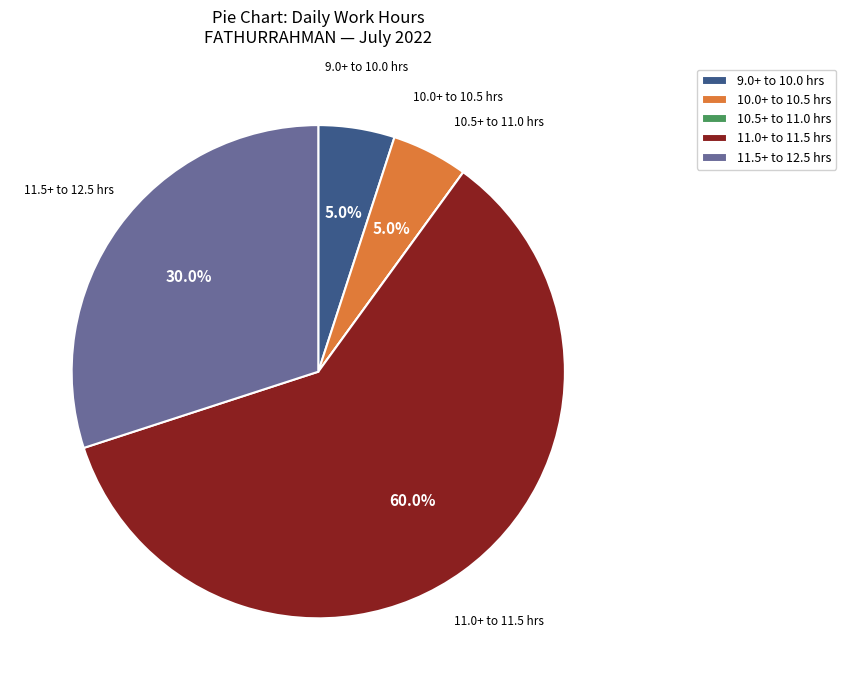

Which slice is the largest?

11.0+ to 11.5 hrs